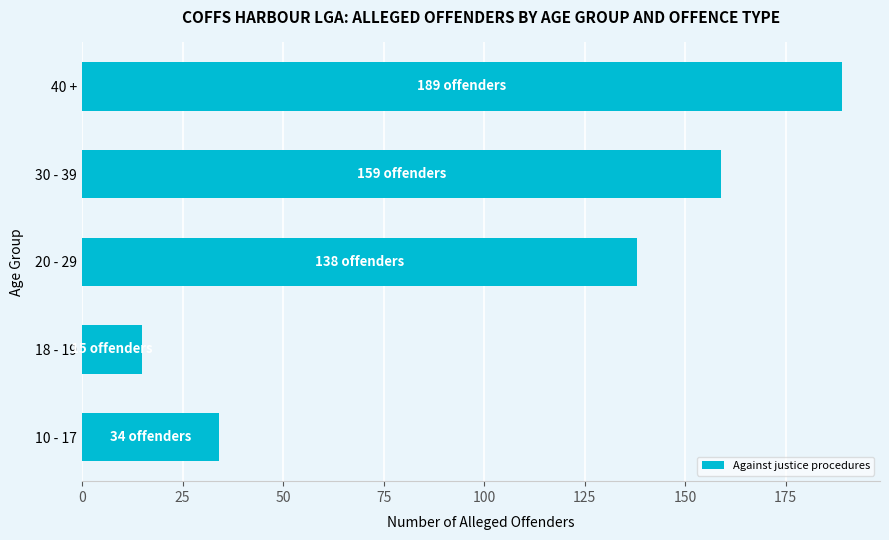

The chart shows a value of 7 at 18 - 19. True or false?

False